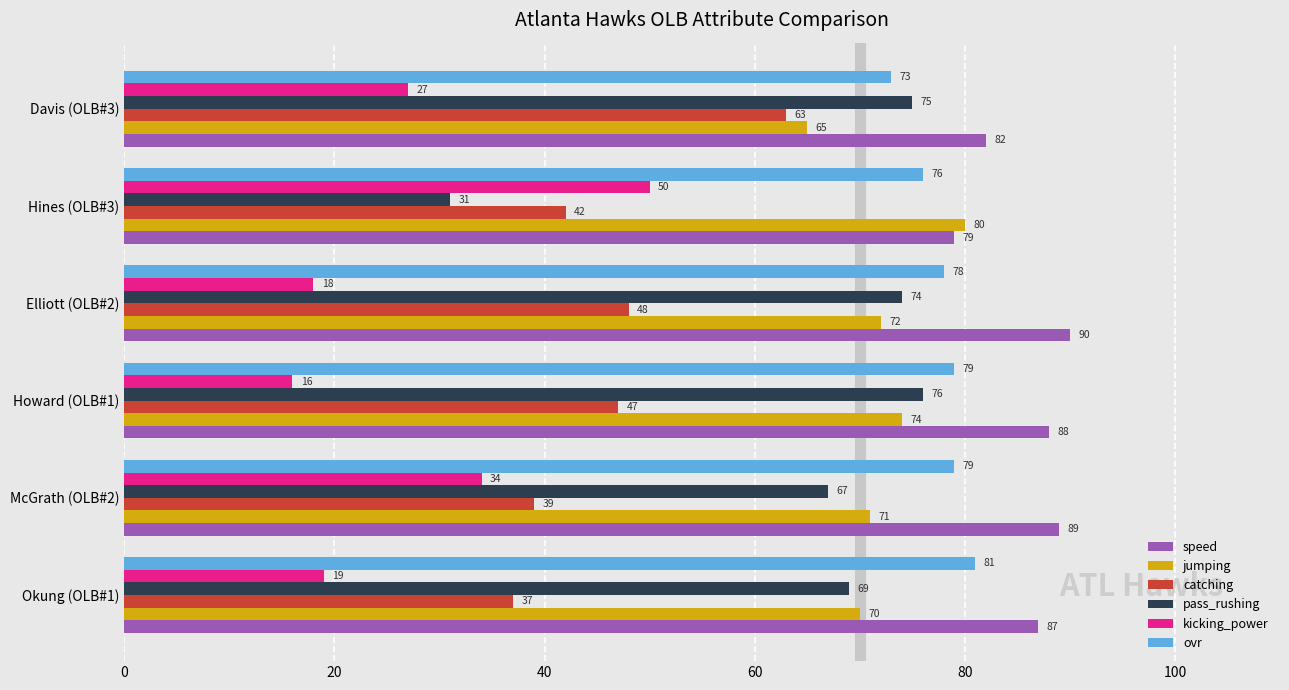

At which category does the chart reach its minimum across all series?

Howard (OLB#1)